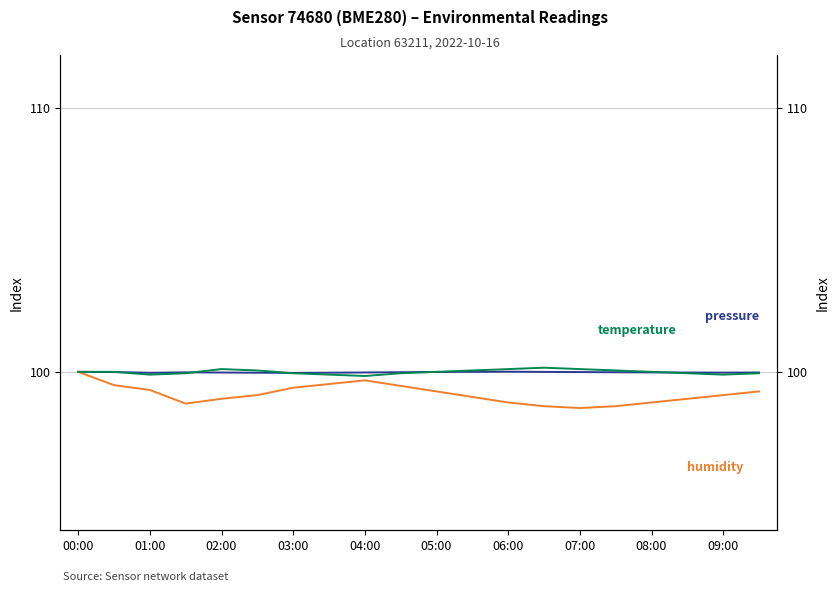

What is the spread (max minus min) of values at 15?

1.4